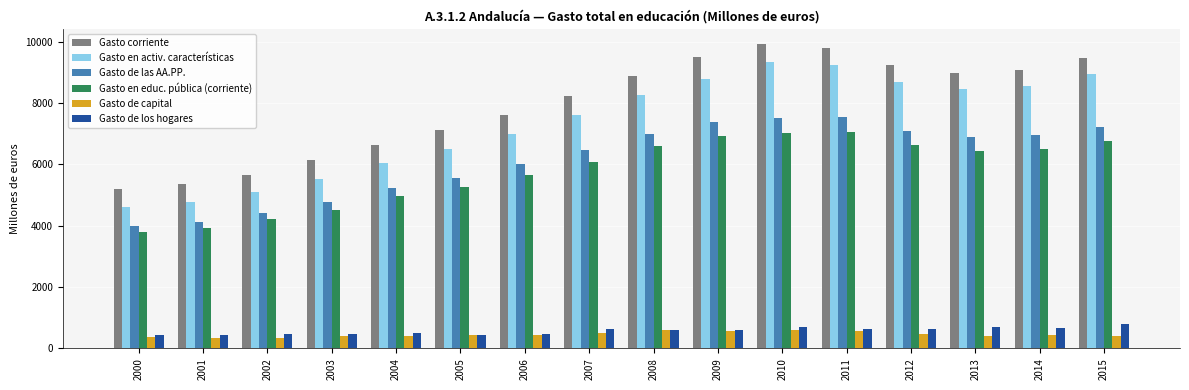

What is the difference between the second highest and second lowest values in the Gasto en activ. características series?

4465.7